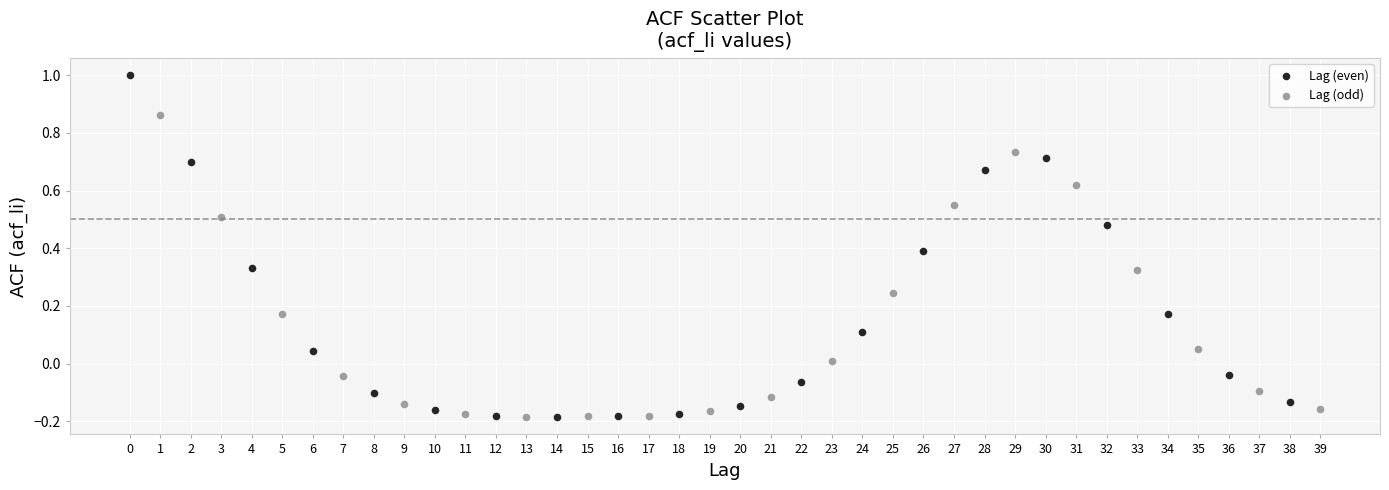

Which series reaches the maximum Y coordinate?

Lag (even)